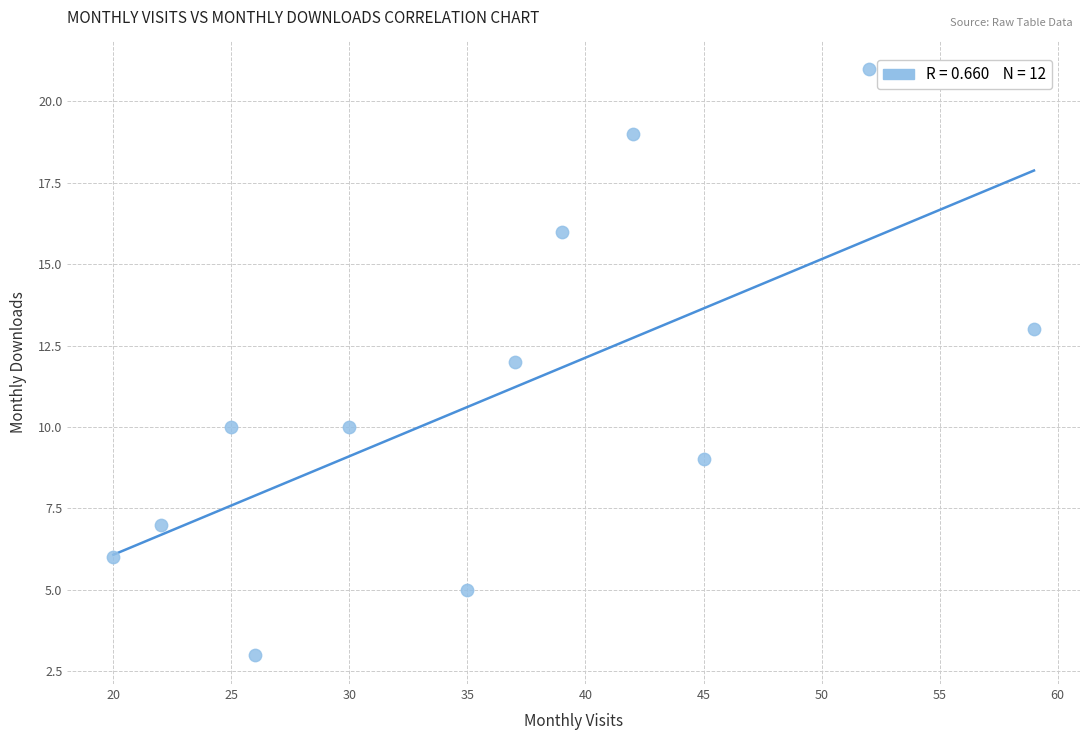

What is the average Y value?

11